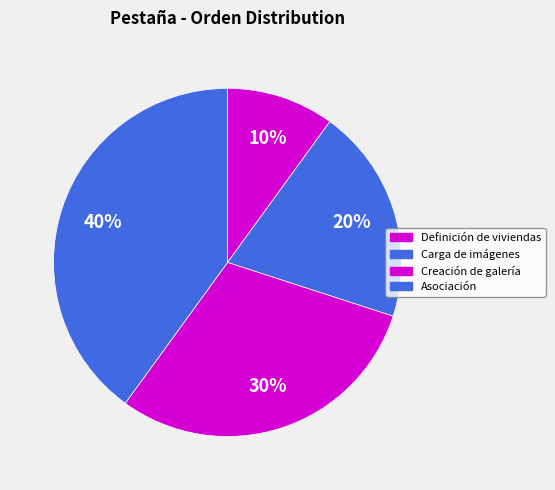

To the nearest percent, what portion does Creación de galería represent?

30%